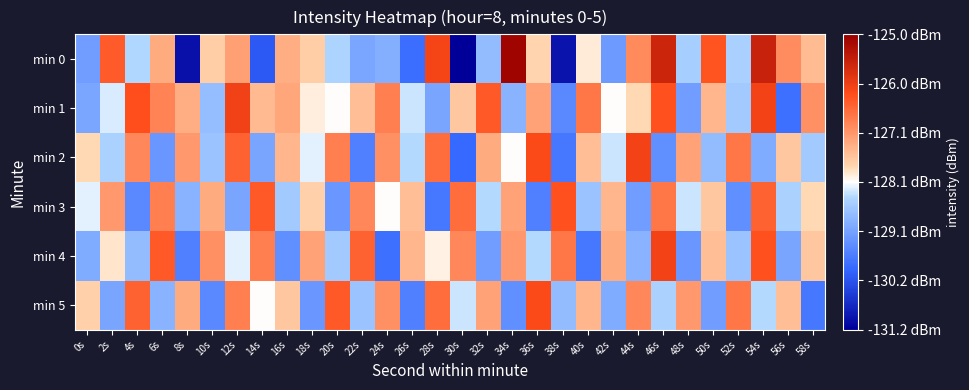

How many categories are shown in the chart?

30